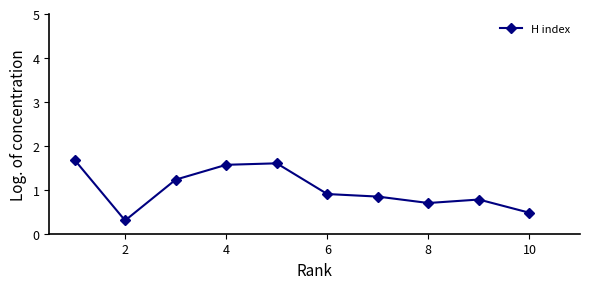

What is the value of the 3rd point from the left?

1.2